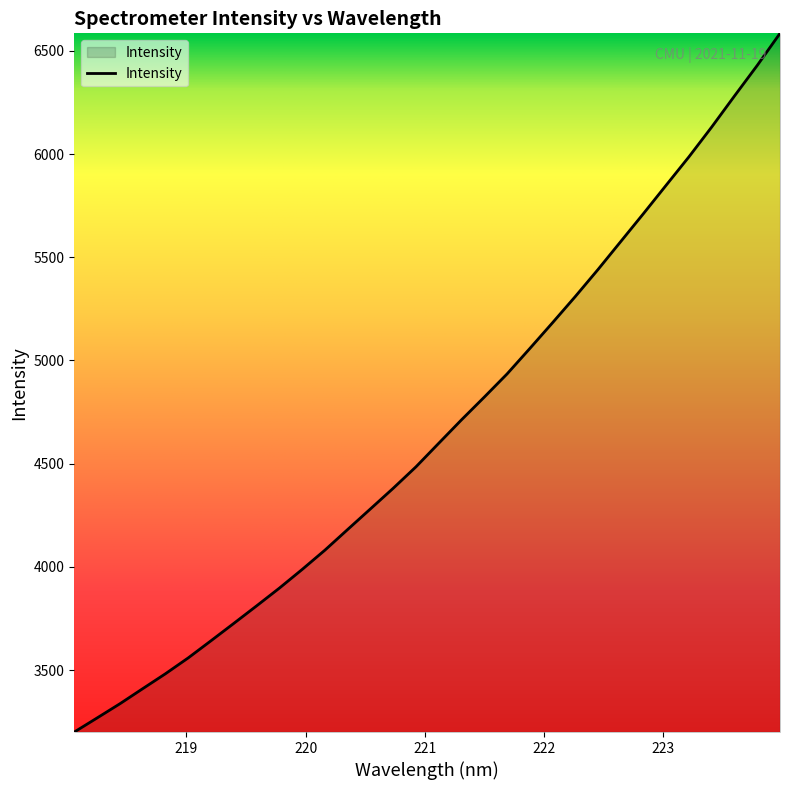

What is the greatest value displayed?

6584.8